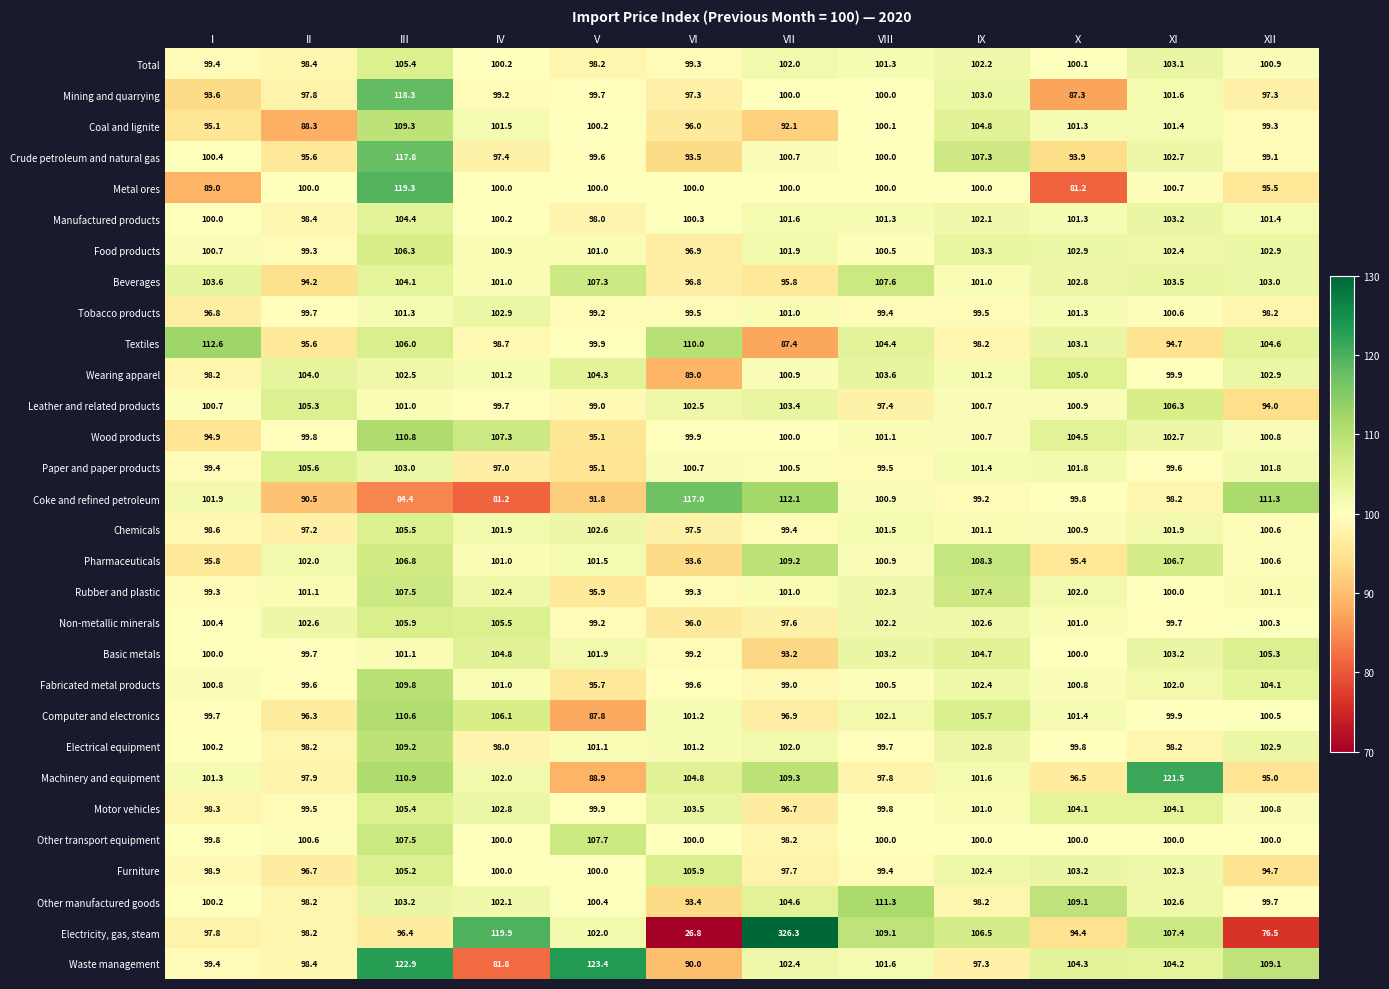

What is the sum of the Beverages values at VIII and III?

211.7